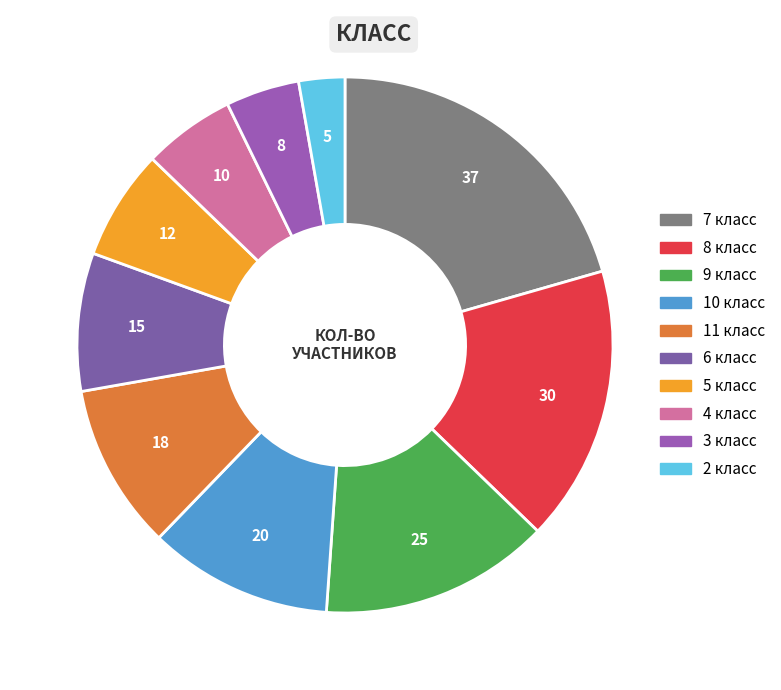

What percentage is the 4 класс slice, to the nearest percent?

6%